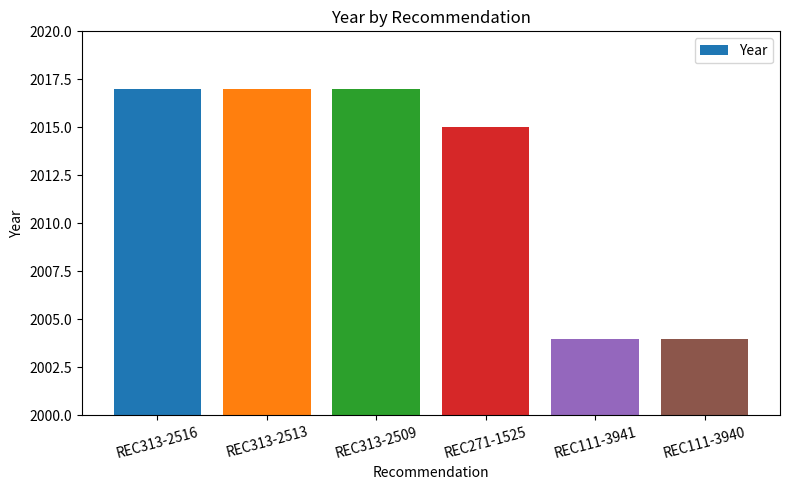

Count the values in the range 2004 to 2017.

6